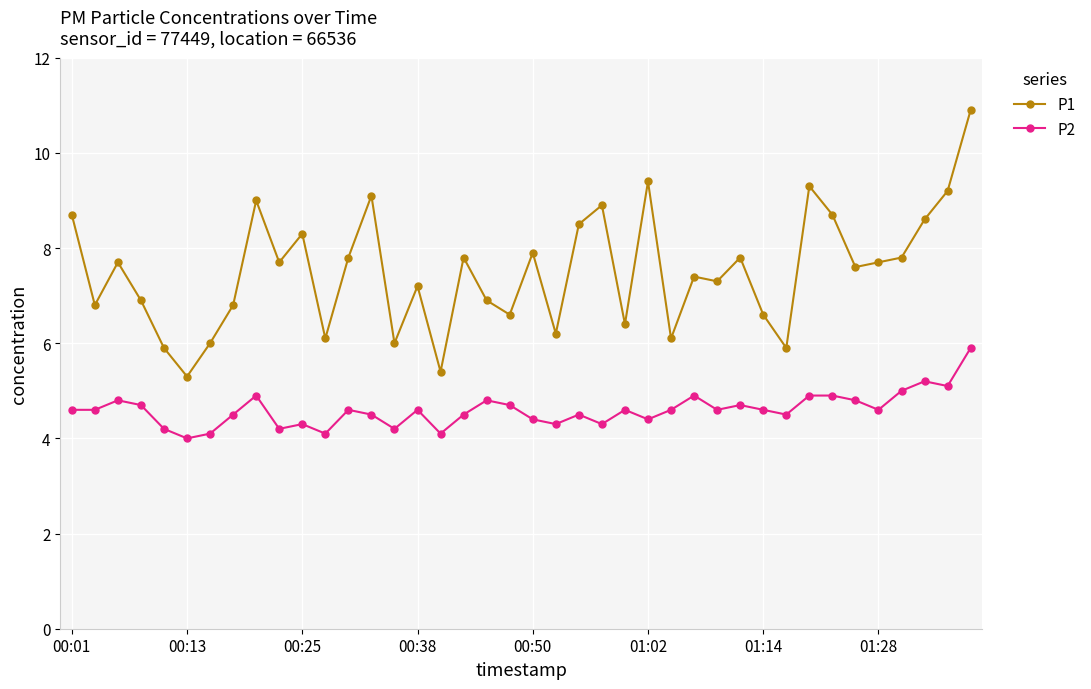

What is the value of the P1 point at the 30th from the left?

7.8